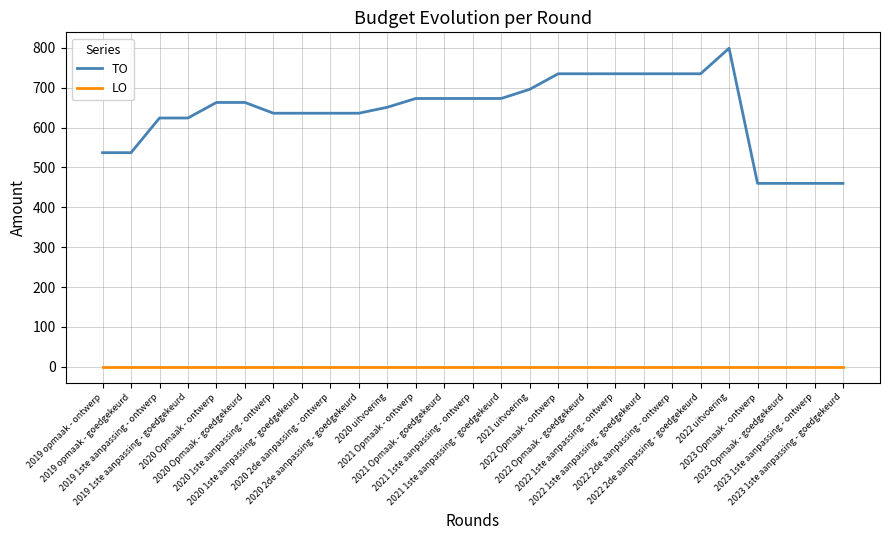

How many distinct data groups are displayed?

2